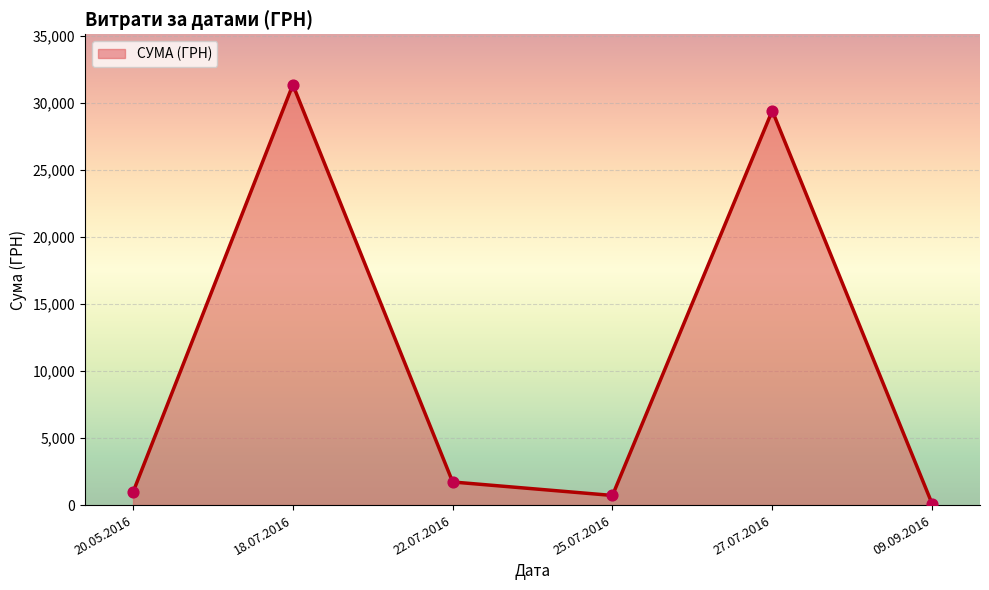

What is the change in value from 18.07.2016 to 25.07.2016?

-30645.0